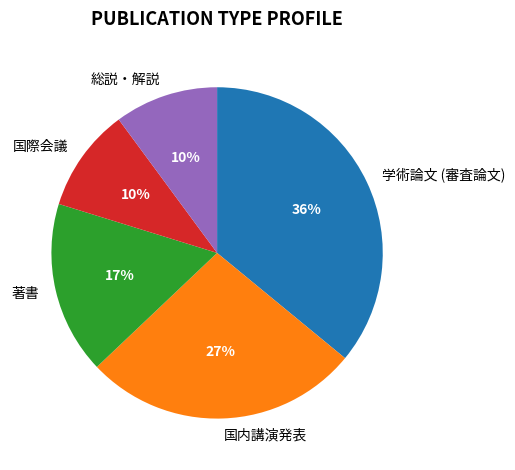

How many slices are in this pie chart?

5